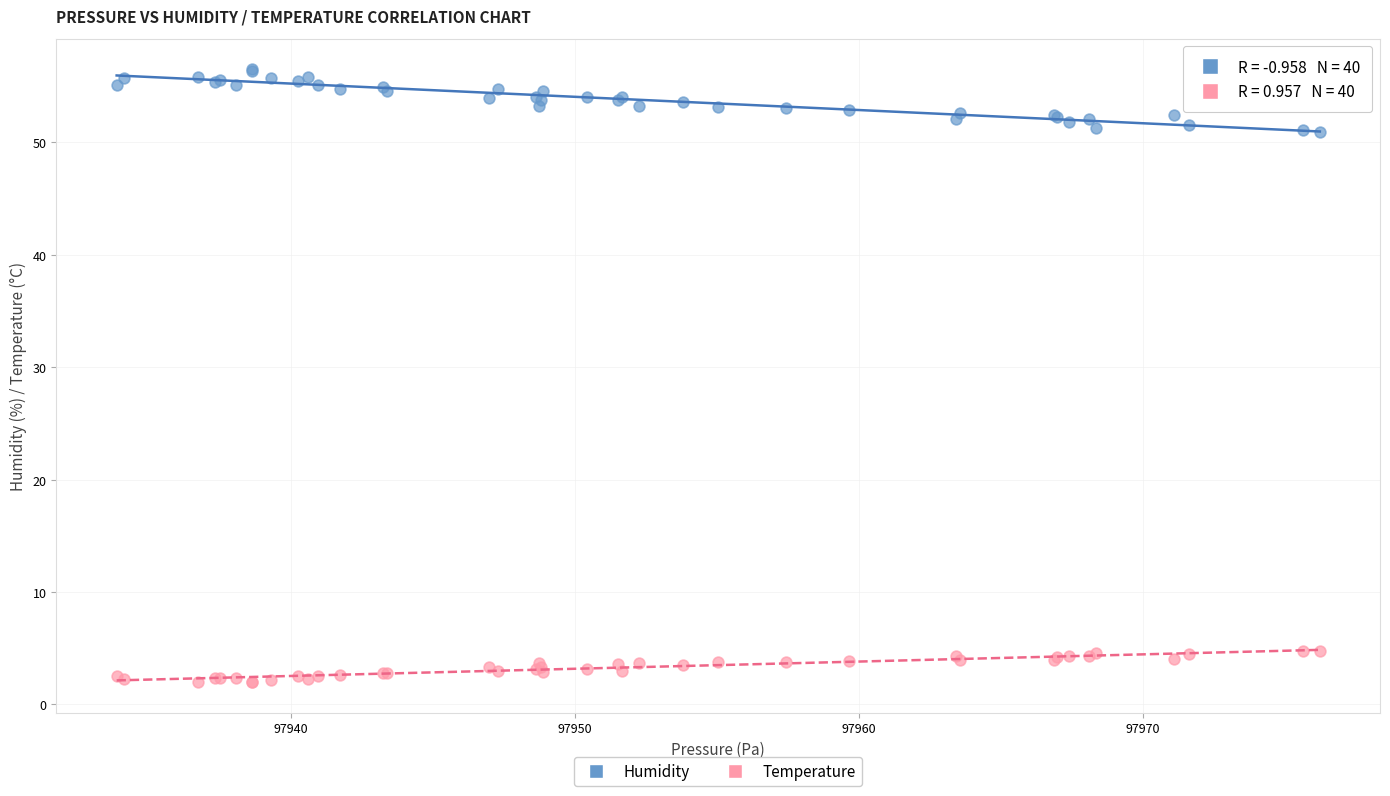

What are all the series names shown in the legend?

Humidity, Temperature